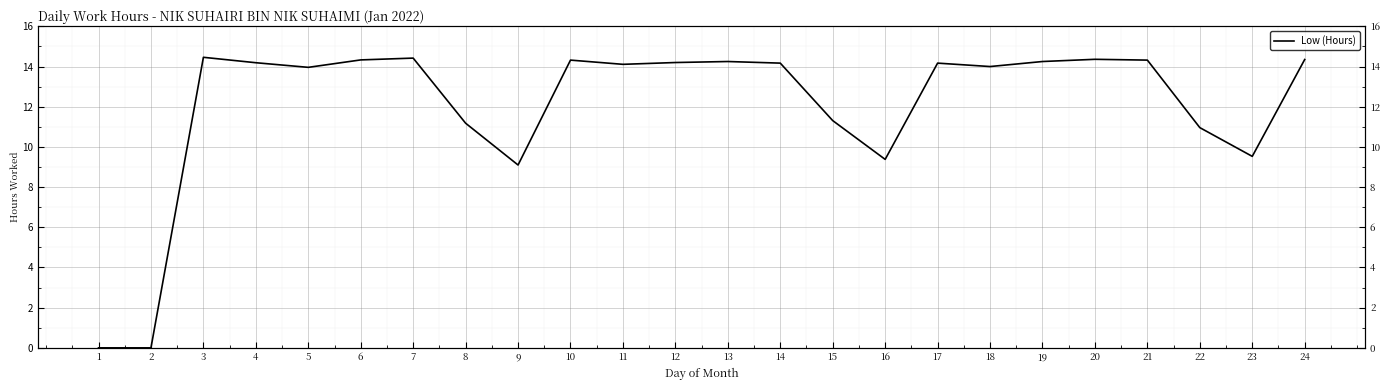

The chart shows a value of 22.7 at 18. True or false?

False